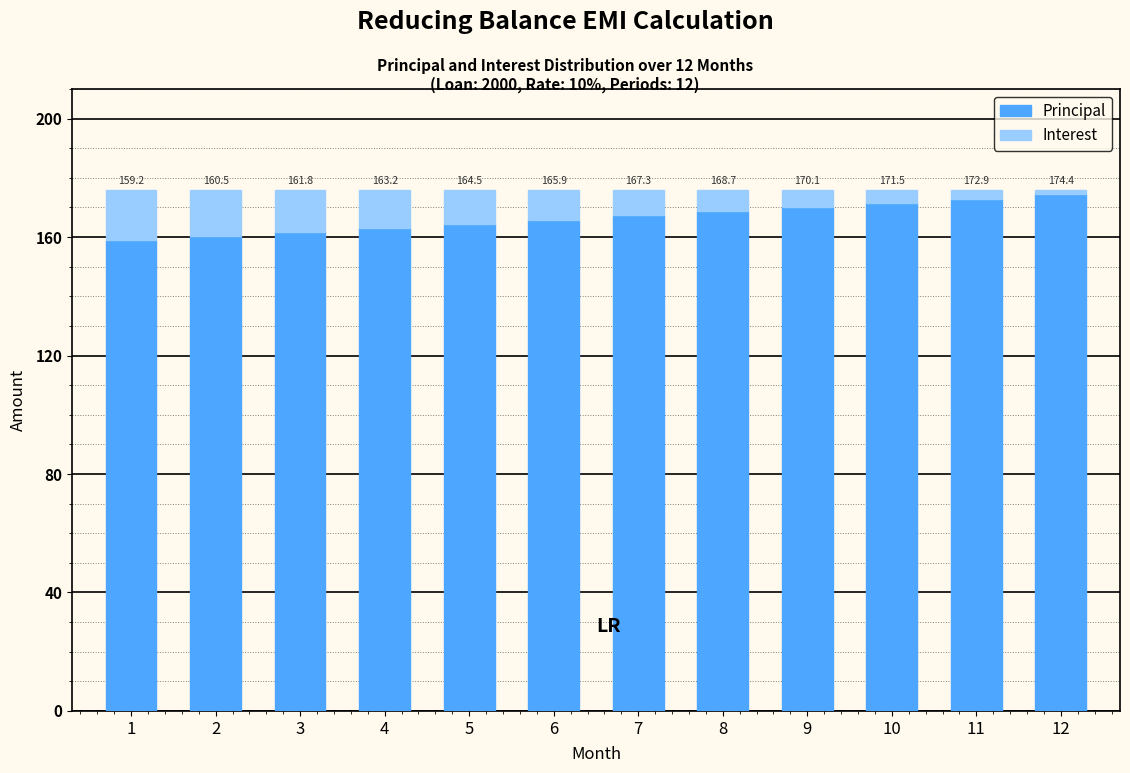

Reading right to left, what are the values for Principal?

174.4	172.9	171.5	170.1	168.7	167.3	165.9	164.5	163.2	161.8	160.5	159.2